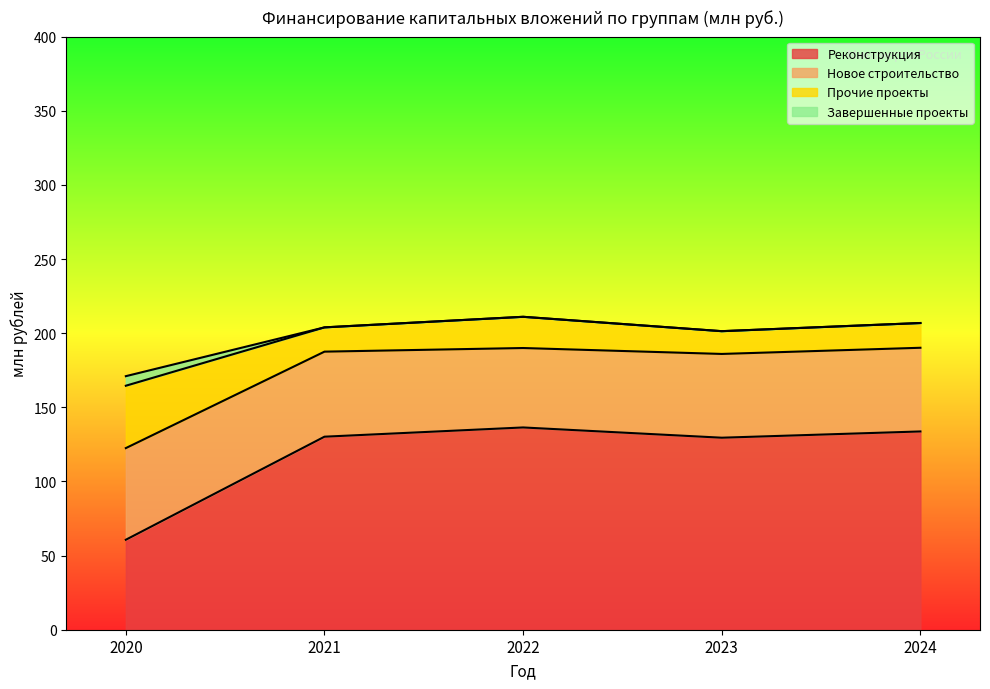

At which label is Реконструкция closest to 98?

2023